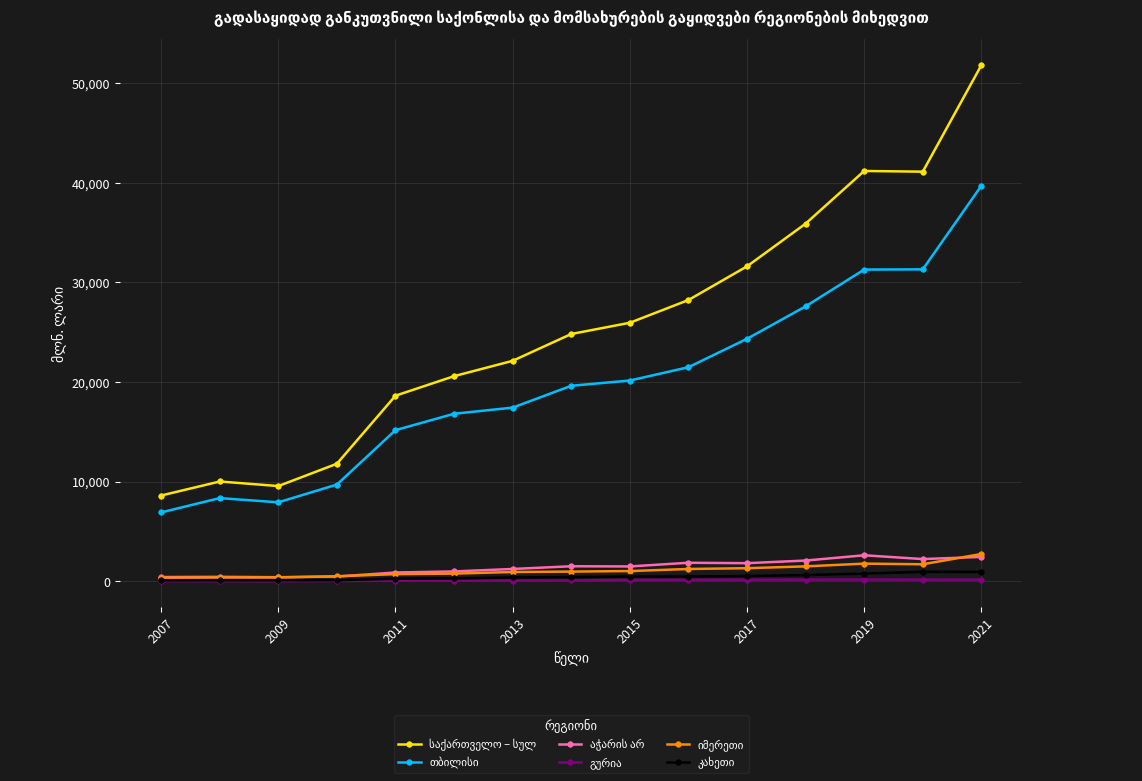

At how many categories does at least one series exceed 29746?

5